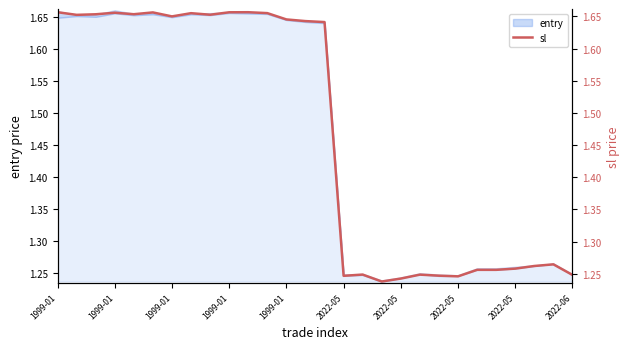

What is the minimum value shown in the chart?

1.2